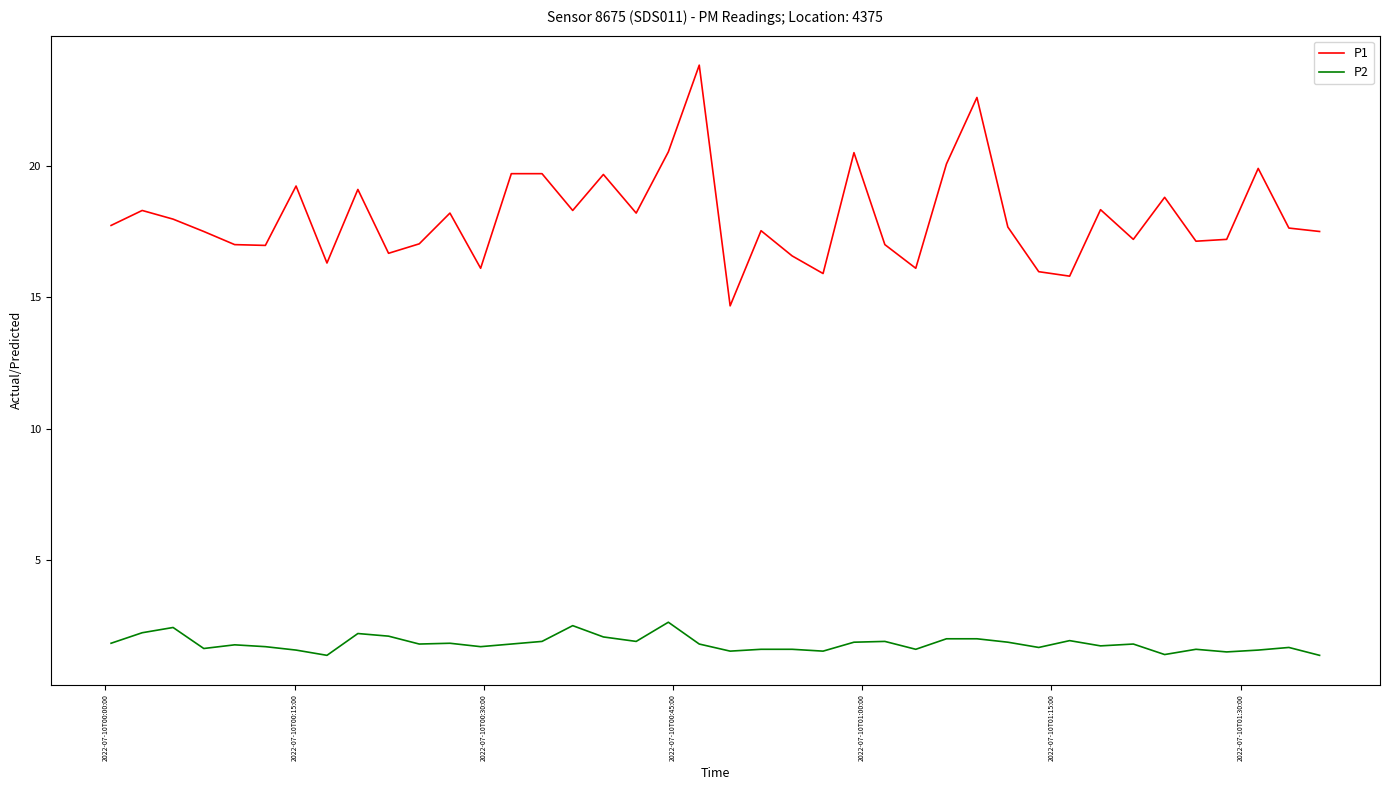

What are all the series names shown in the legend?

P1, P2